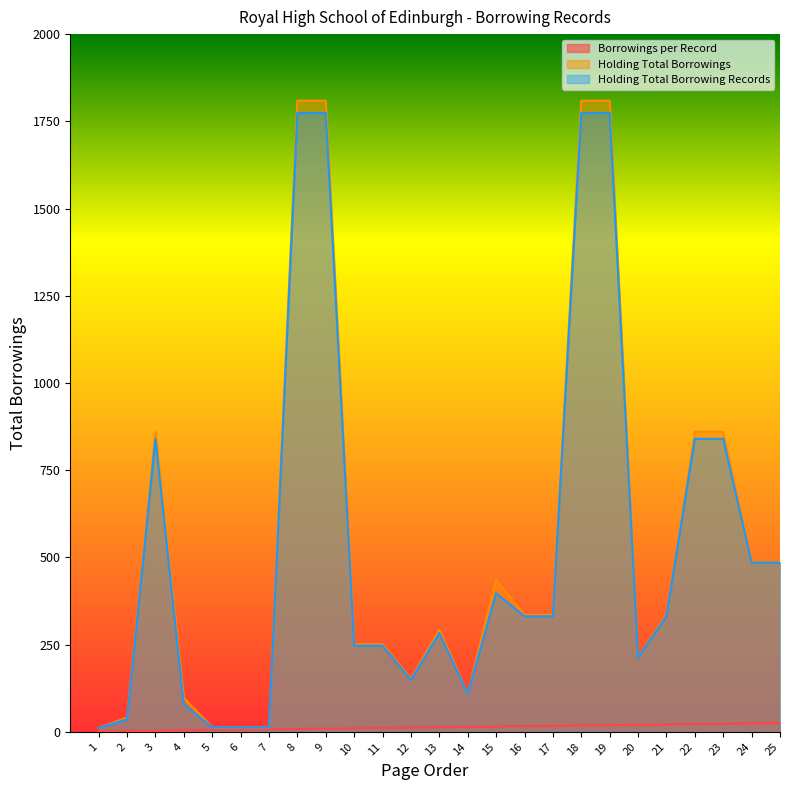

What is the average value of the Borrowings per Record series?

13